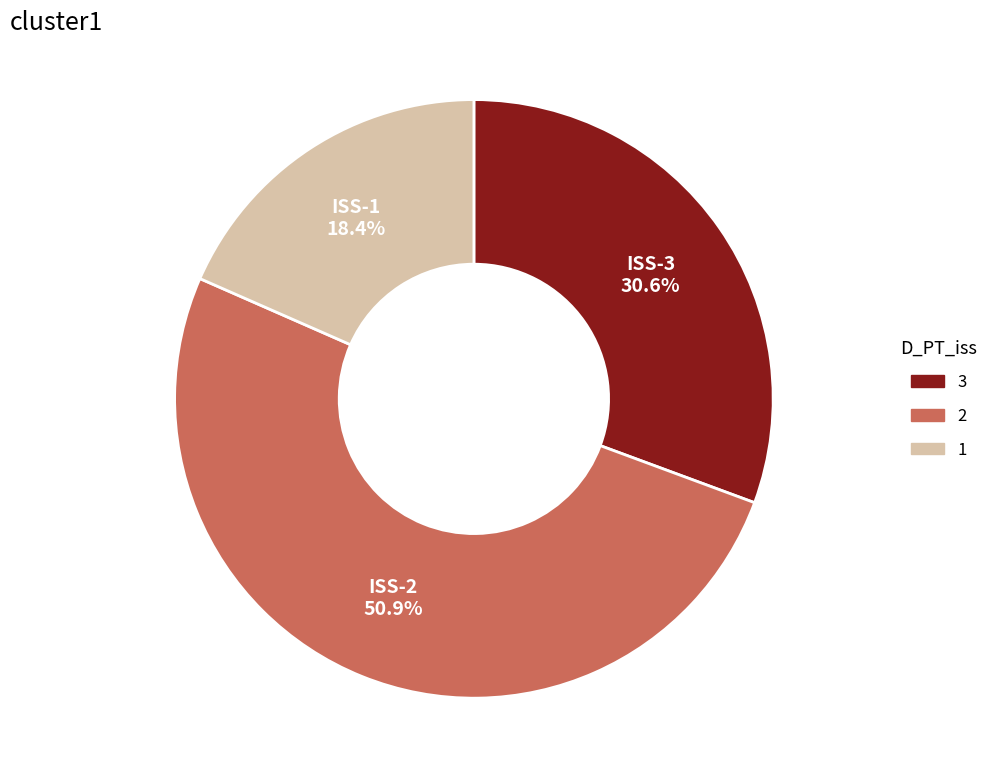

To the nearest percent, what is the average slice percentage?

33%